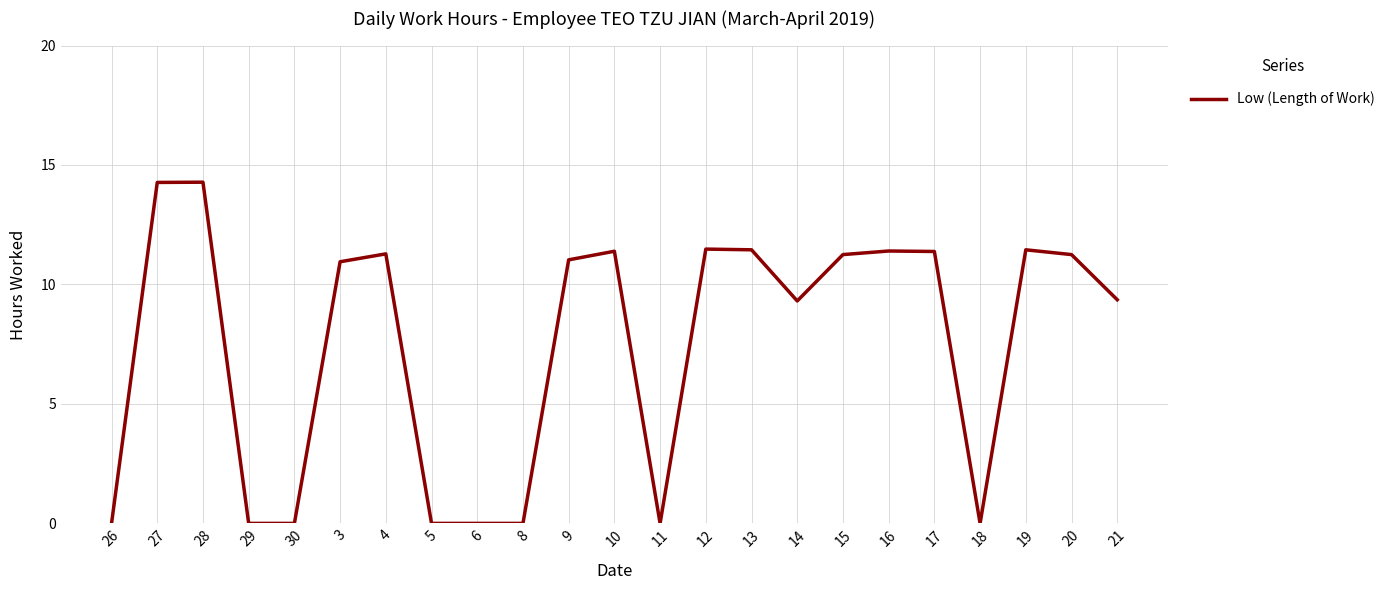

What is the difference between the maximum and second lowest values?

14.3